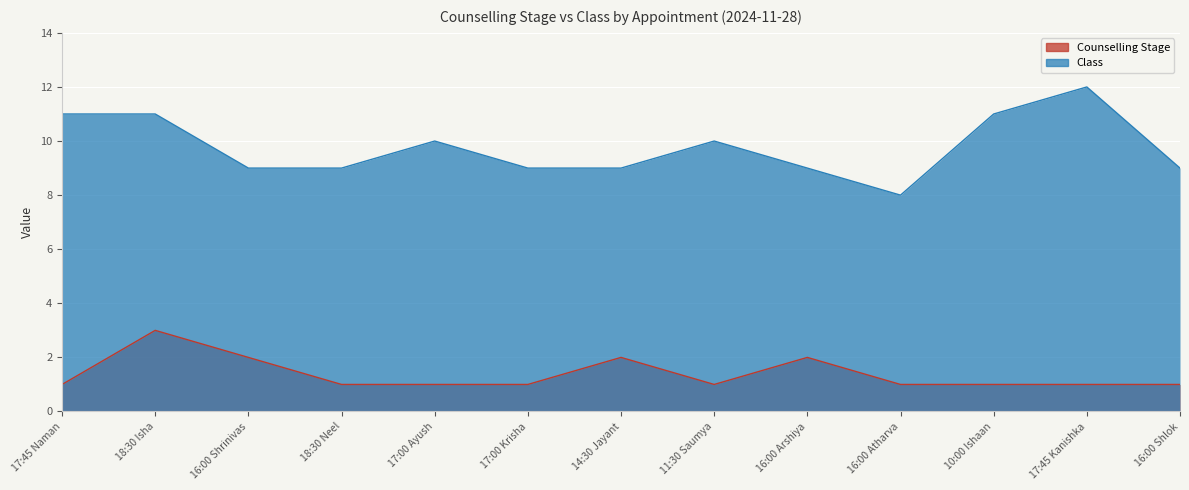

Reading right to left, extract all data points from this chart.

Counselling Stage: 1	1	1	1	2	1	2	1	1	1	2	3	1
Class: 9	12	11	8	9	10	9	9	10	9	9	11	11